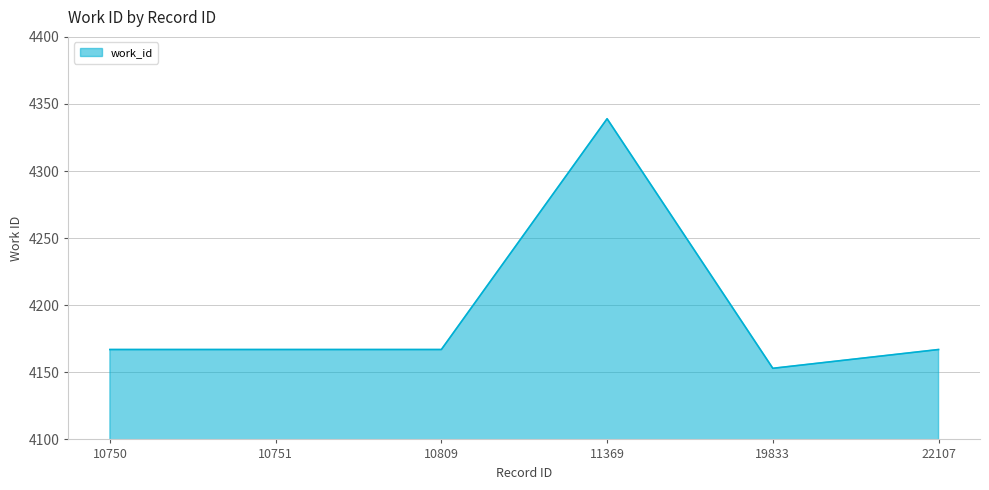

The chart shows a value of 2246 at 10751. True or false?

False